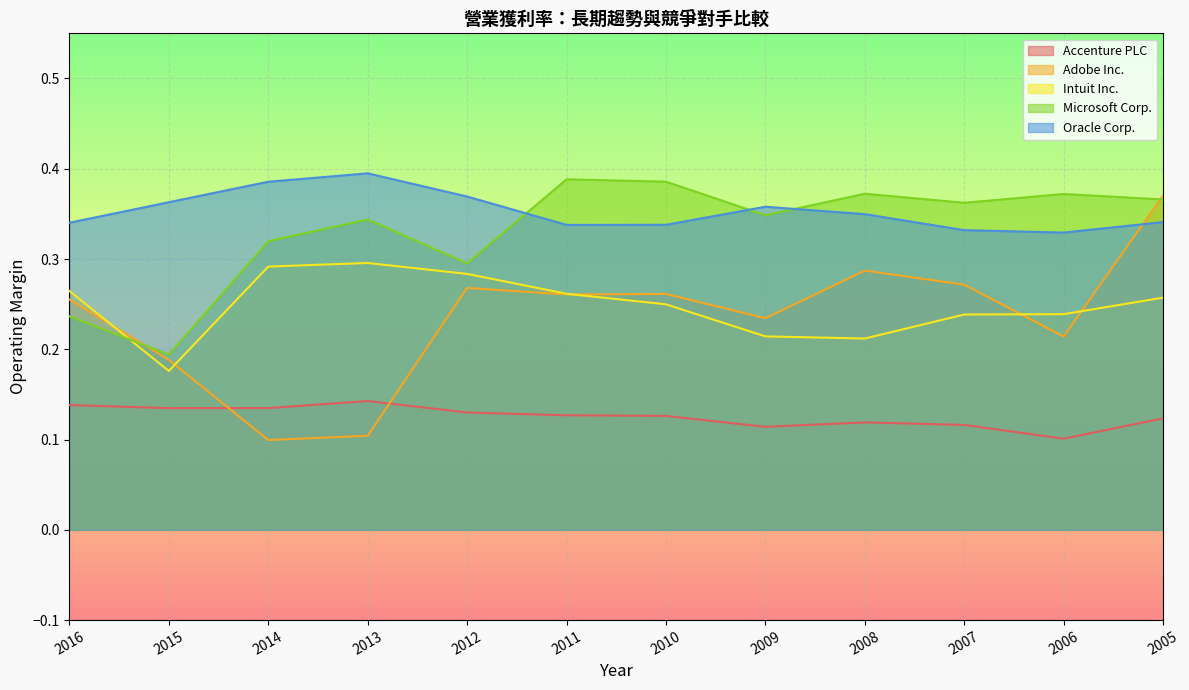

What is the difference between the highest and lowest values at 2006?

0.3